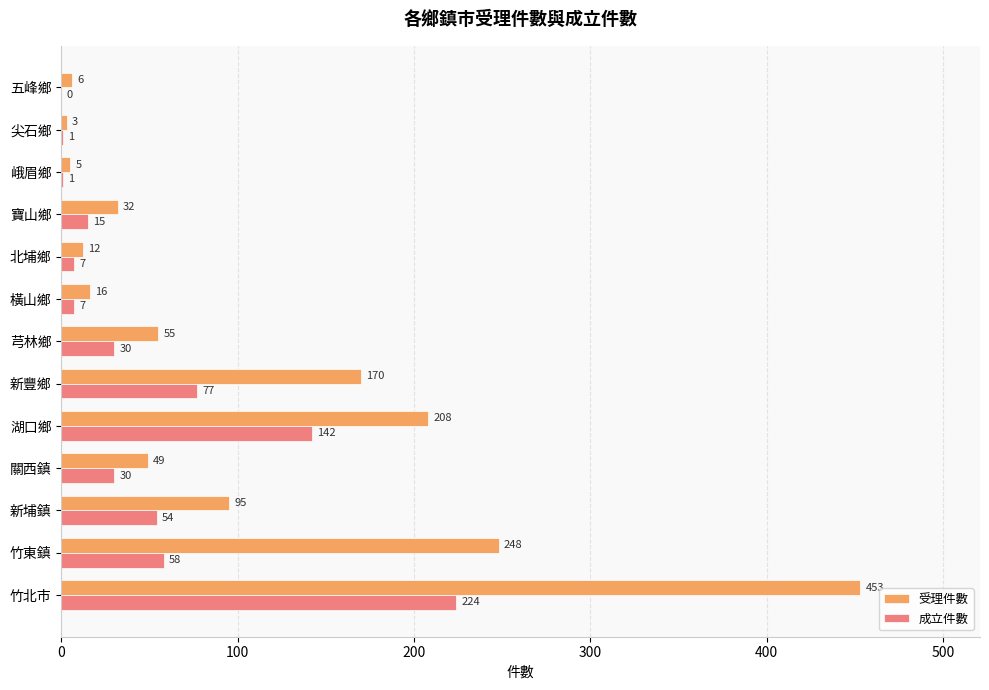

Which series has the largest total across all categories?

受理件數